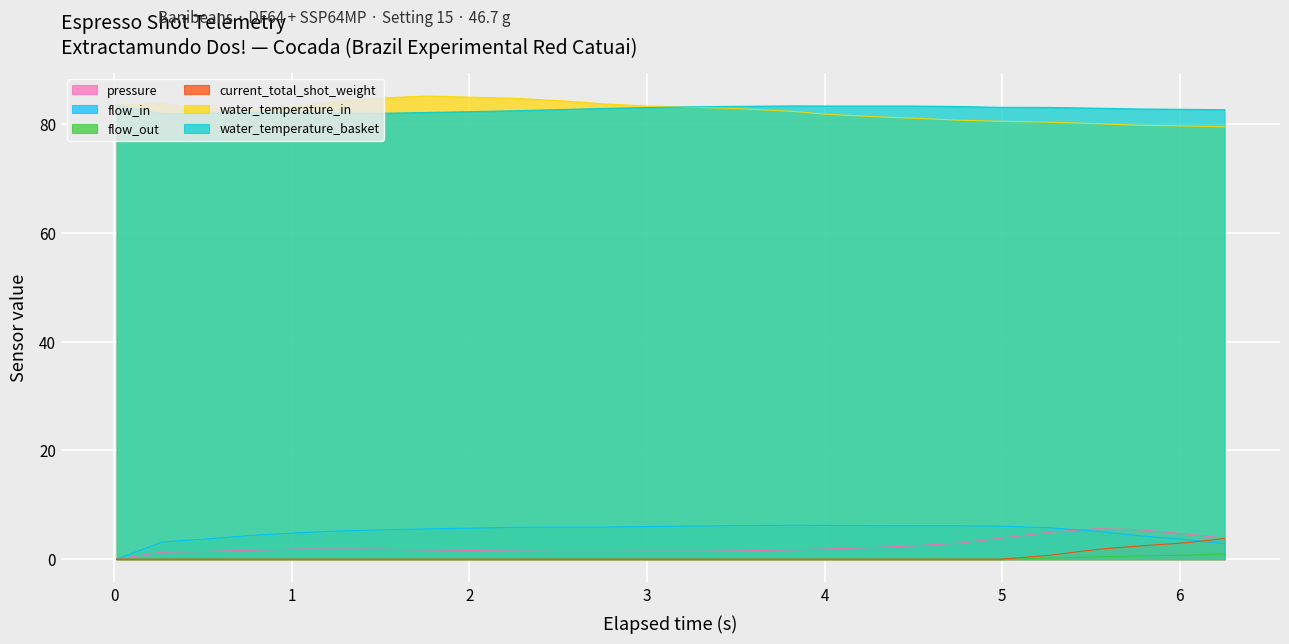

True or false: water_temperature_basket and current_total_shot_weight cross at least once.

False